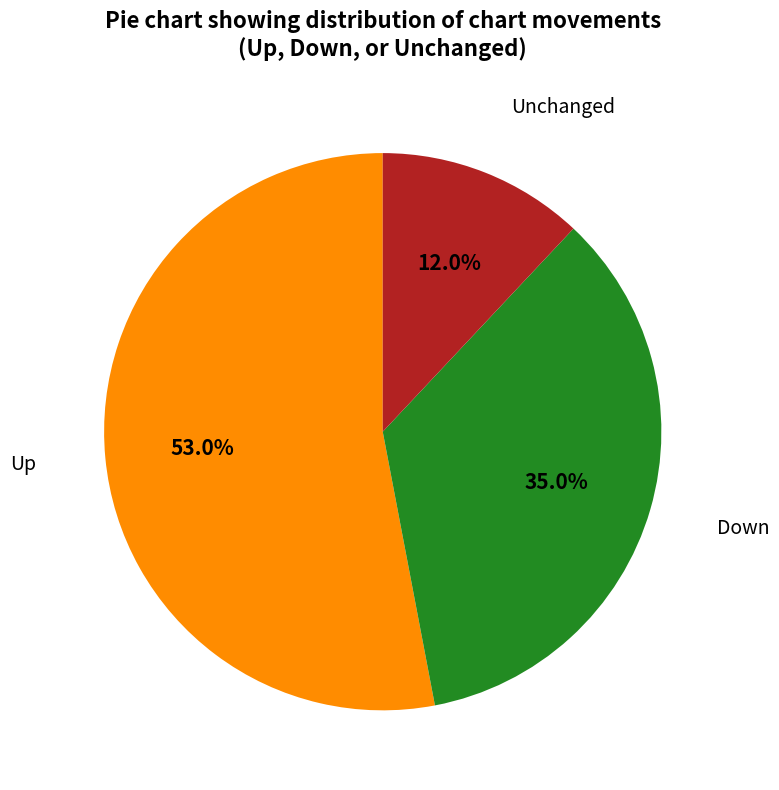

Is there any slice that represents more than half of the pie?

Yes